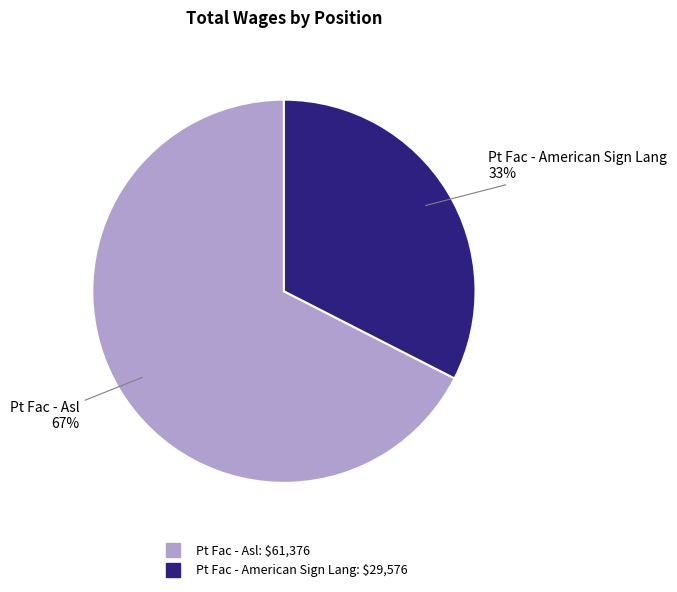

What percentage is the Pt Fac - Asl slice, to the nearest percent?

67%